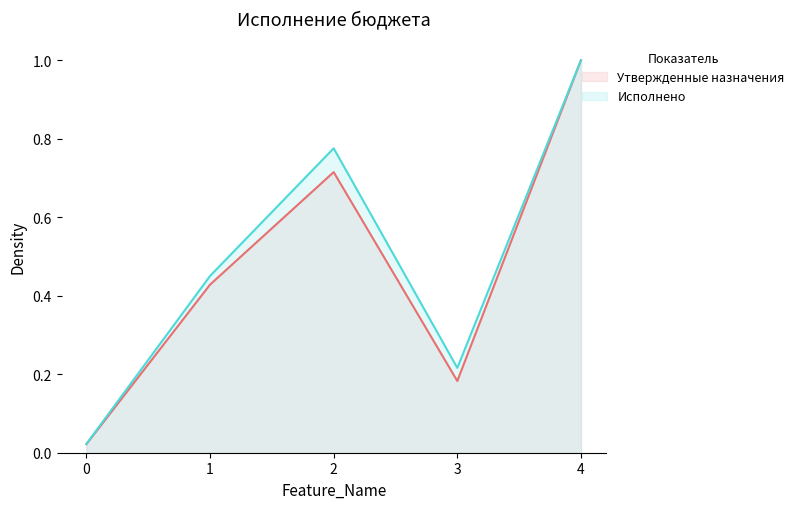

Which series has the largest range (max minus min)?

Утвержденные назначения